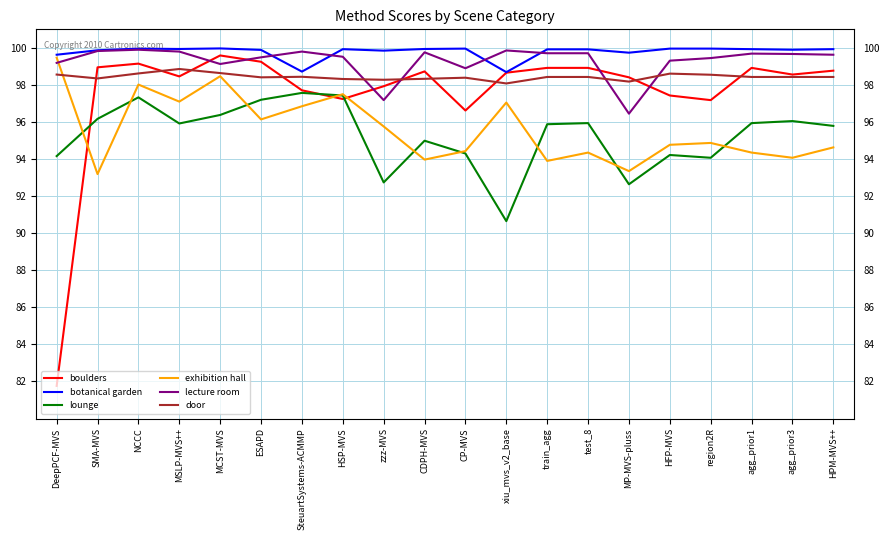

What is the highest value of the lounge series?

97.6